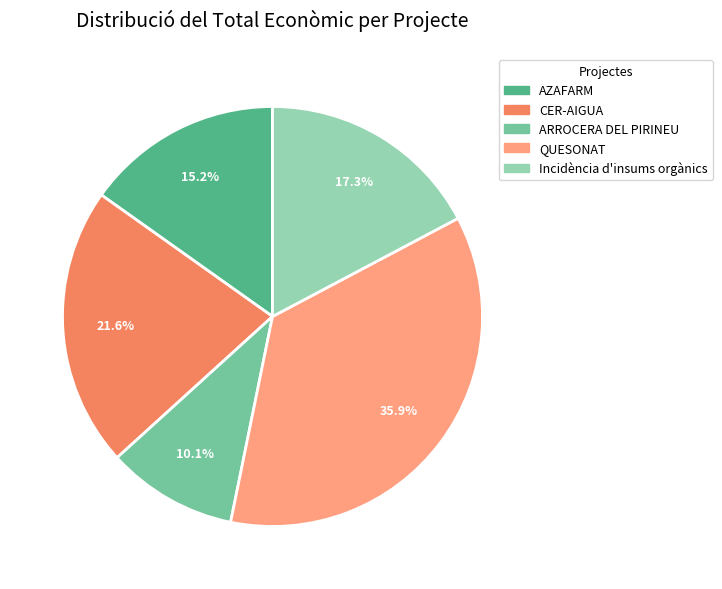

Combined, do AZAFARM and ARROCERA DEL PIRINEU account for over 50%?

No